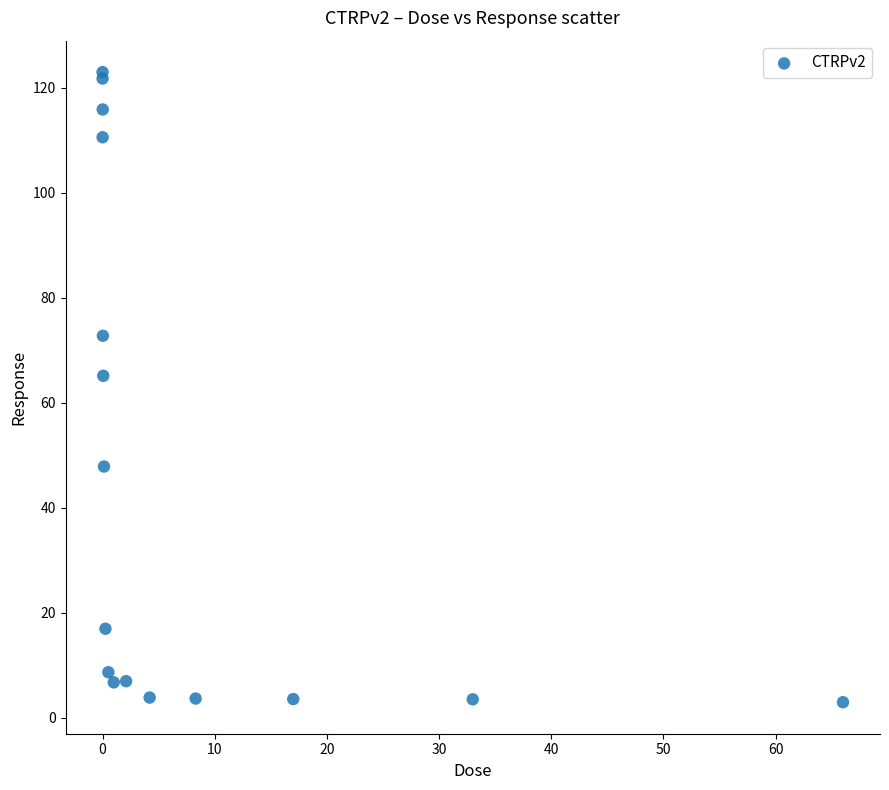

What Y value in the scatter plot is closest to 62?

65.2